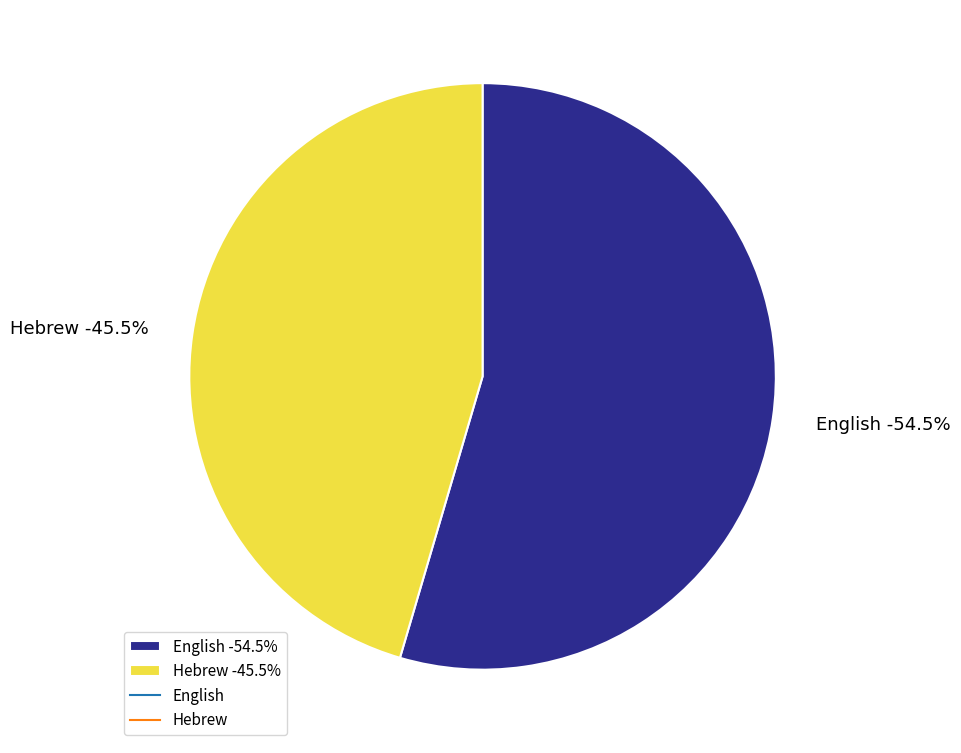

Approximately how many times larger is the value at English compared to Hebrew?

1.2